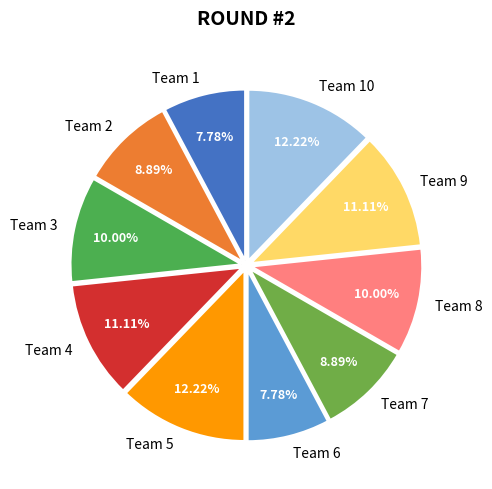

To the nearest percent, what is the difference between the Team 5 and Team 4 slice percentages?

1%